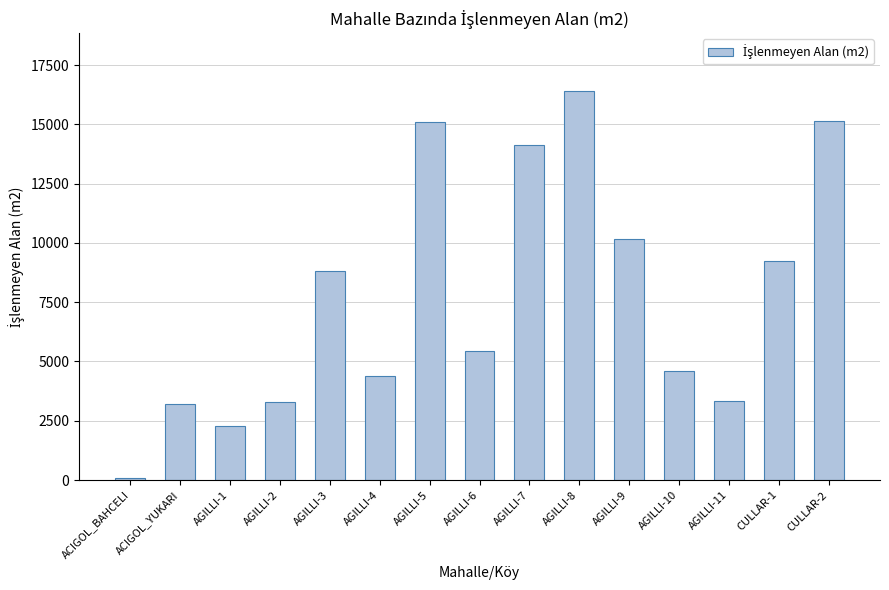

What is the difference between the maximum and minimum values?

16290.2